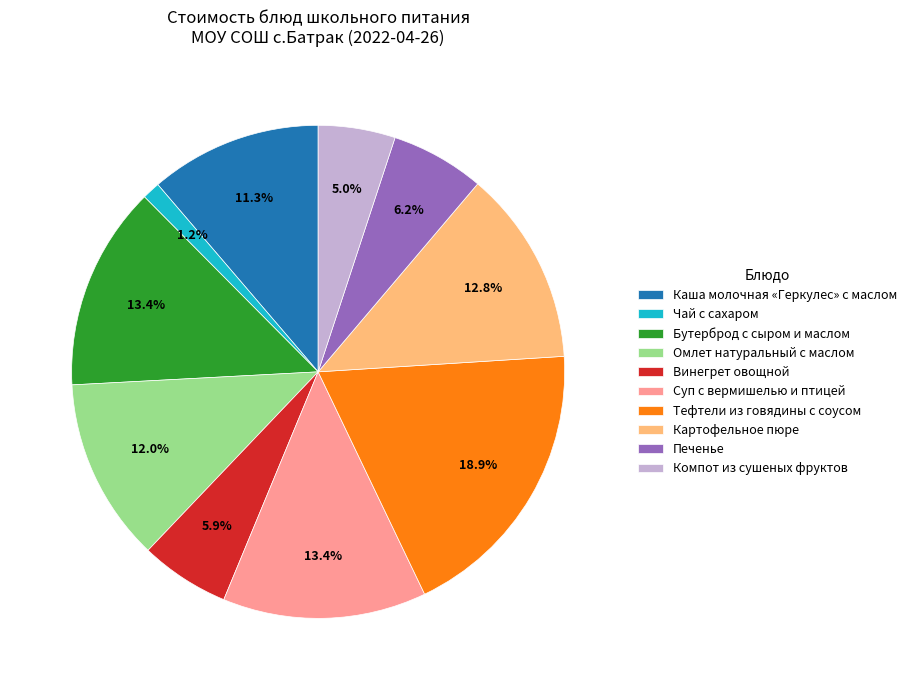

What percentage is the Чай с сахаром slice, to the nearest percent?

1%